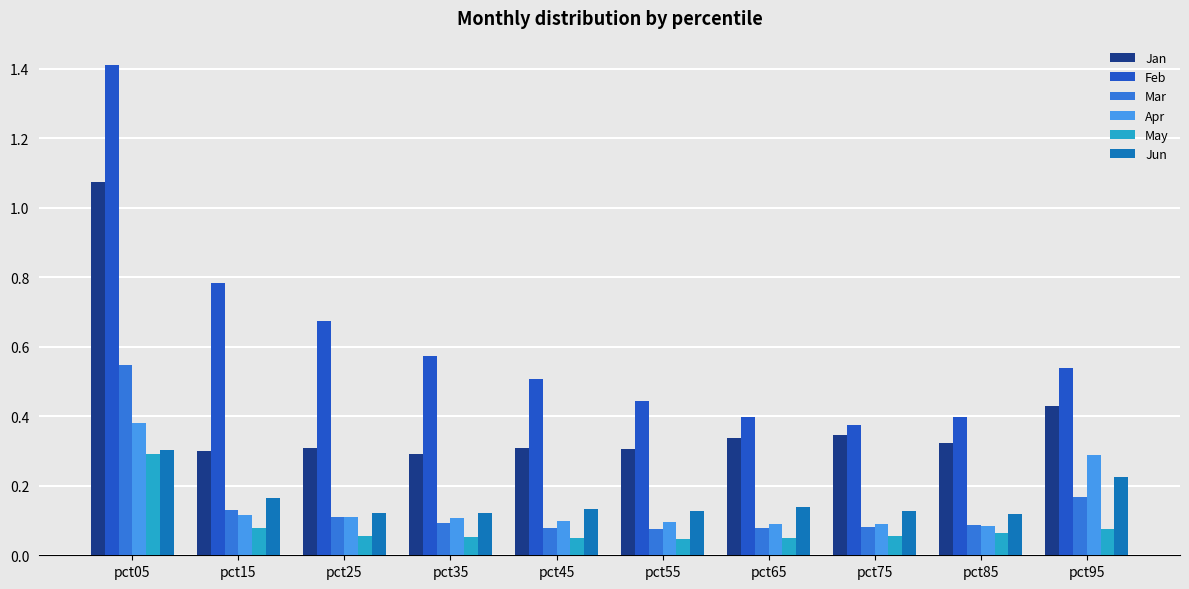

The Jan series shows 0.3 at pct85. True or false?

True